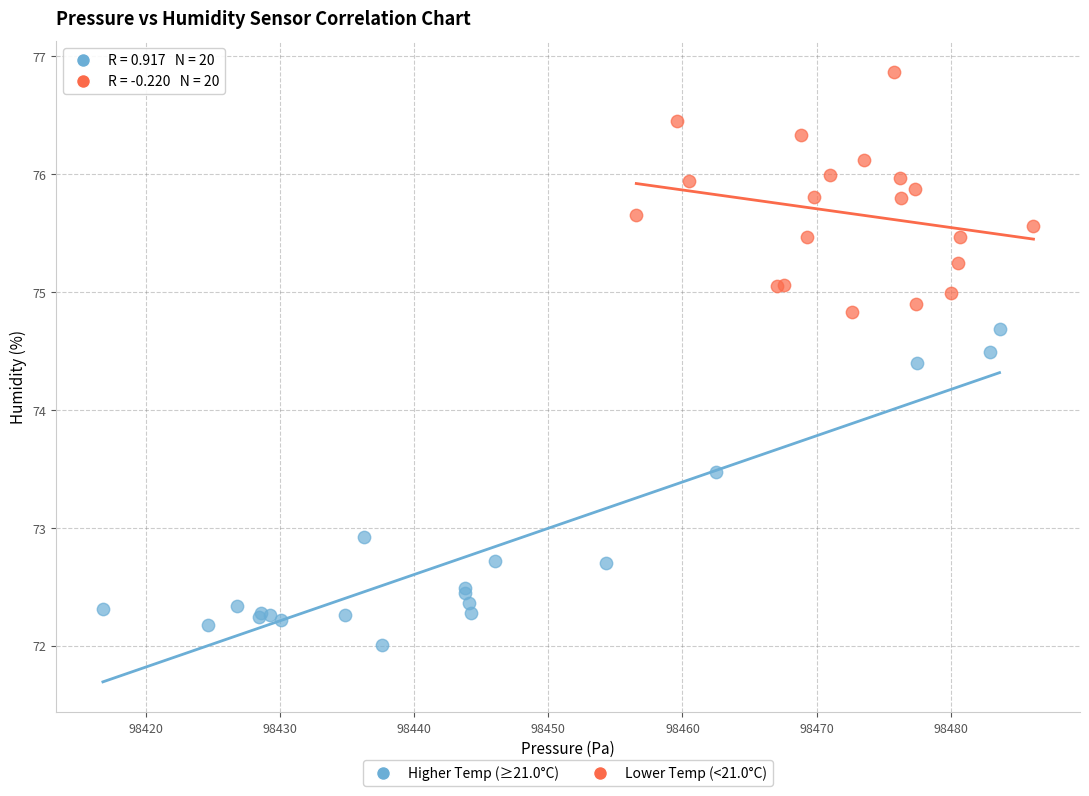

Which series contains the lowest Y value?

Higher Temp (≥21.0°C)